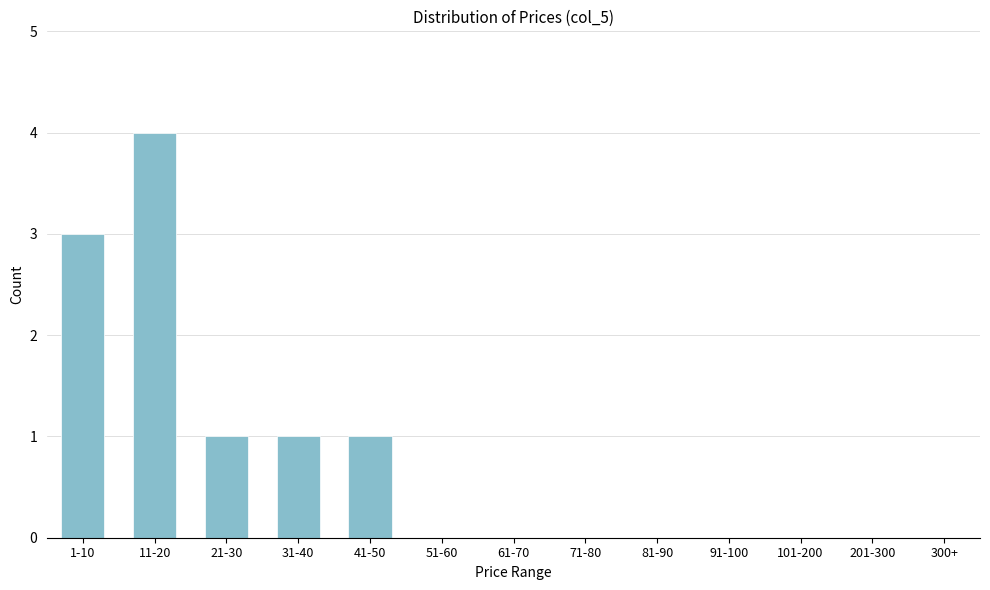

Reading left to right, extract all data points from this chart.

1-10=3	11-20=4	21-30=1	31-40=1	41-50=1	51-60=0	61-70=0	71-80=0	81-90=0	91-100=0	101-200=0	201-300=0	300+=0